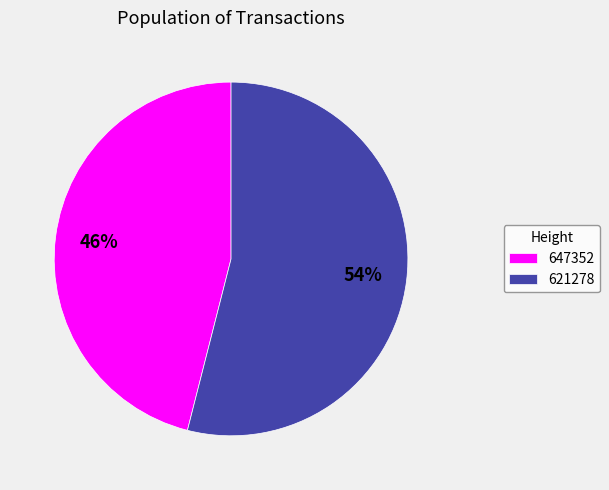

The 647352 slice represents 32% of the pie. True or false?

False